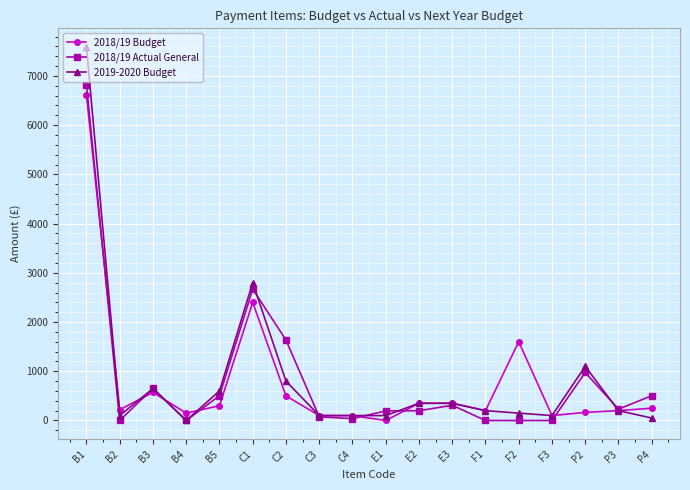

What position from the left is E2?

11